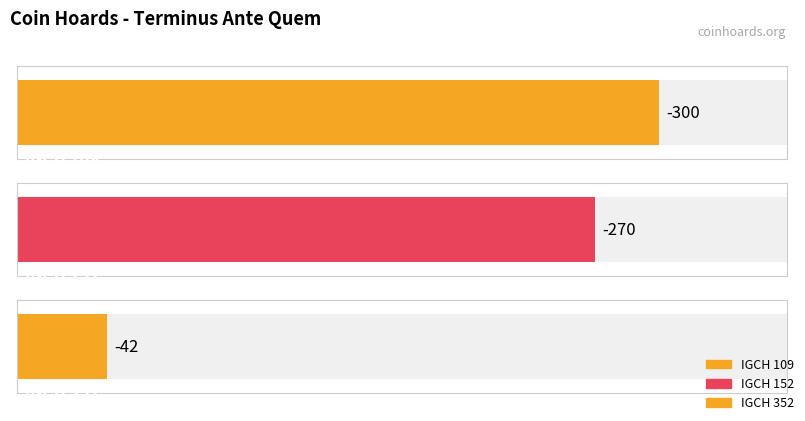

What is the minimum value shown in the chart?

-300